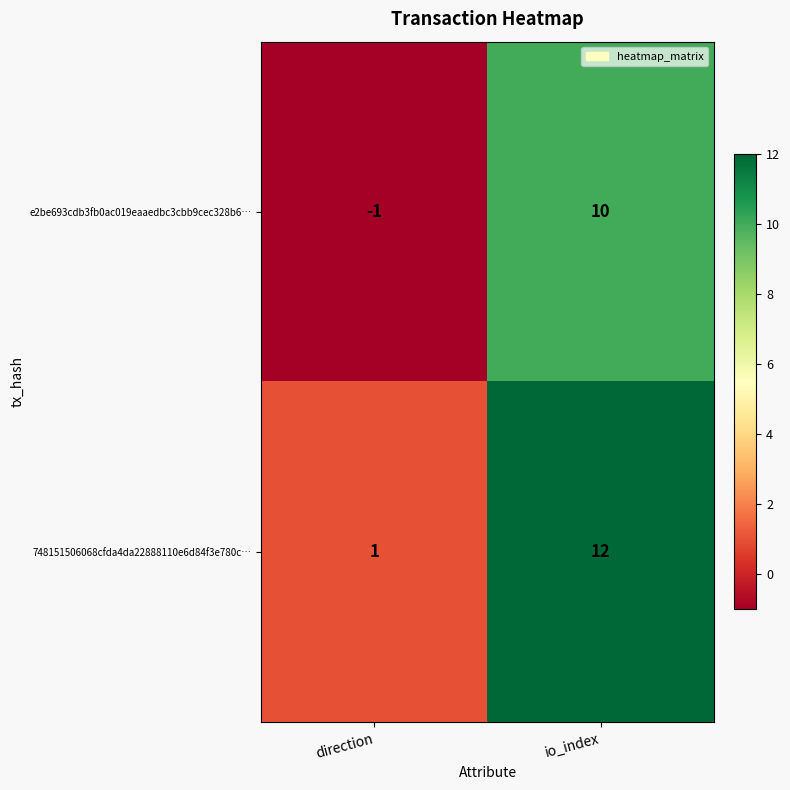

True or false: 748151506068cfda4da22888110e6d84f3e780c… has a value of 12 at io_index.

True